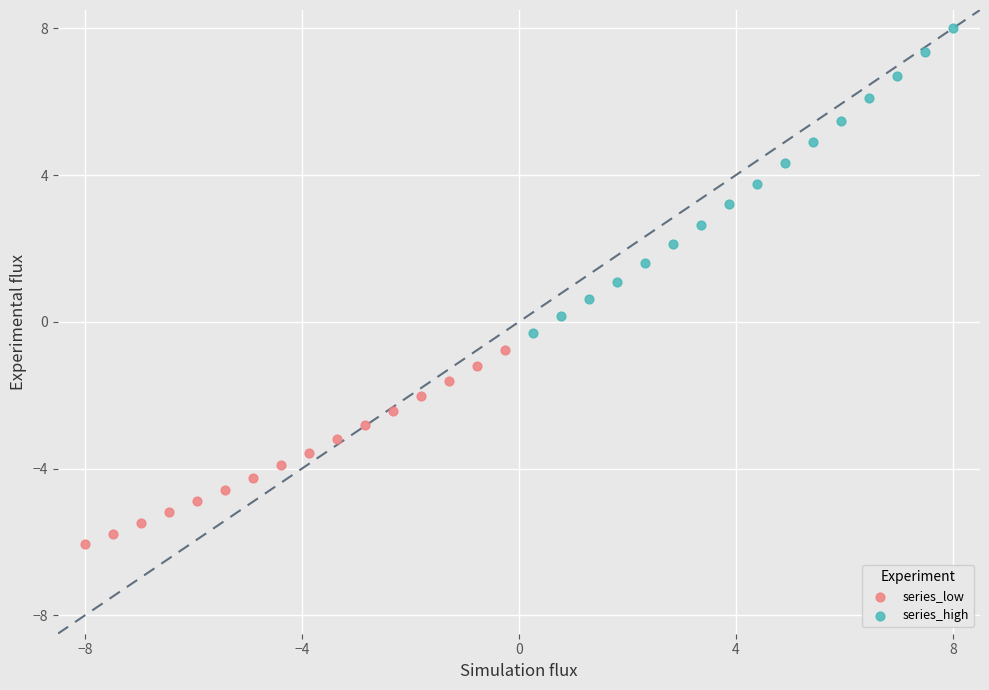

Which series reaches the minimum Y coordinate?

series_low